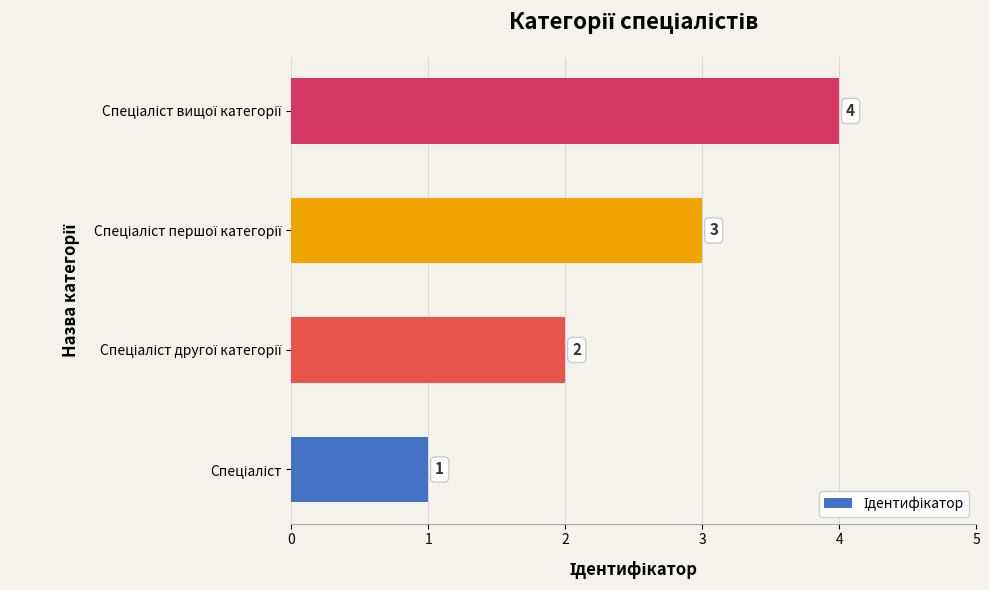

What is the sum of all values?

10